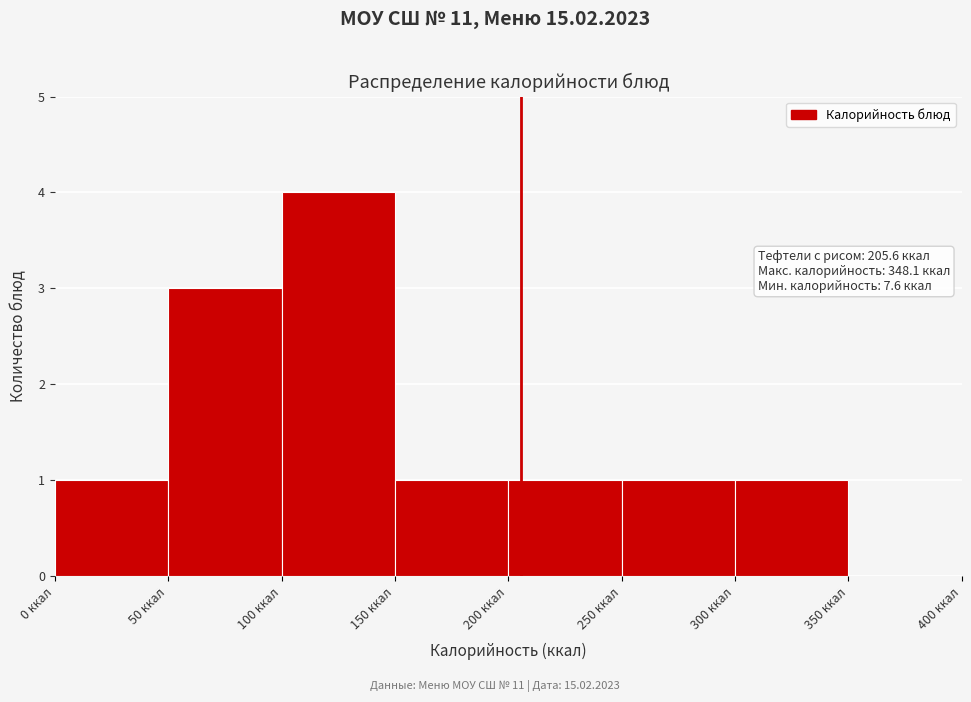

Over which range of the x-axis is the bar tallest?

100 to 150